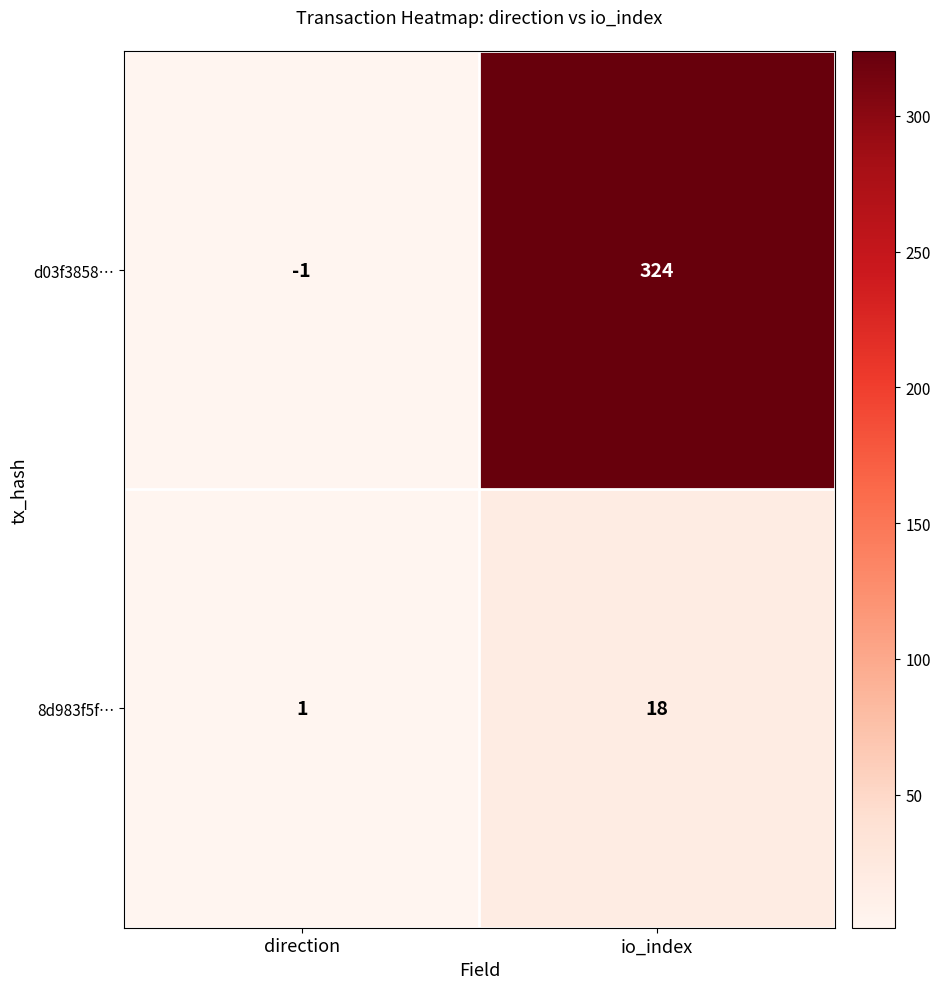

What is the difference between the d03f3858… values at direction and io_index?

325